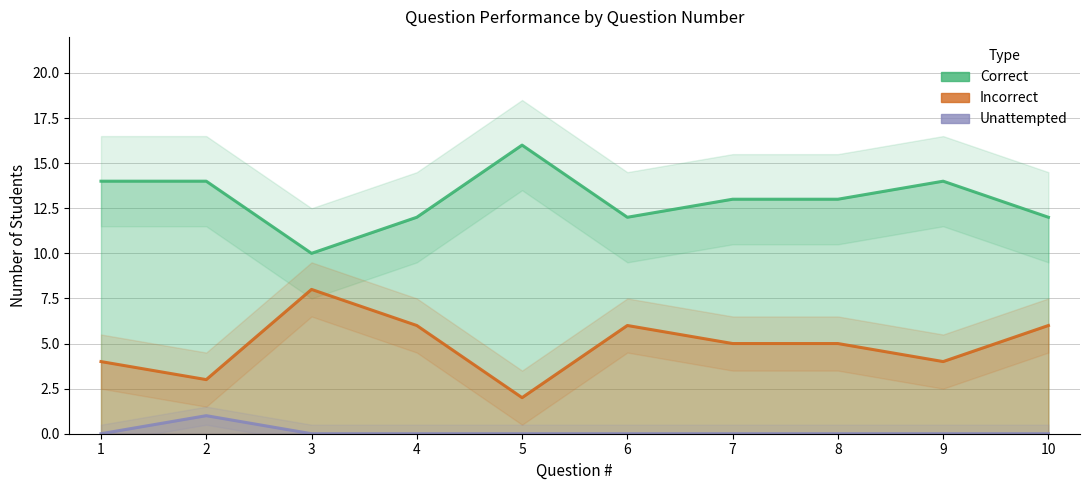

What is the sum of the Incorrect values at 3 and 8?

13